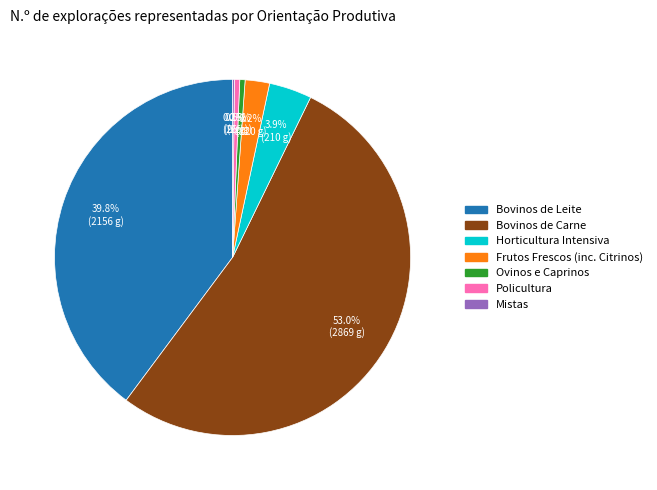

Is there a majority slice in this chart?

Yes